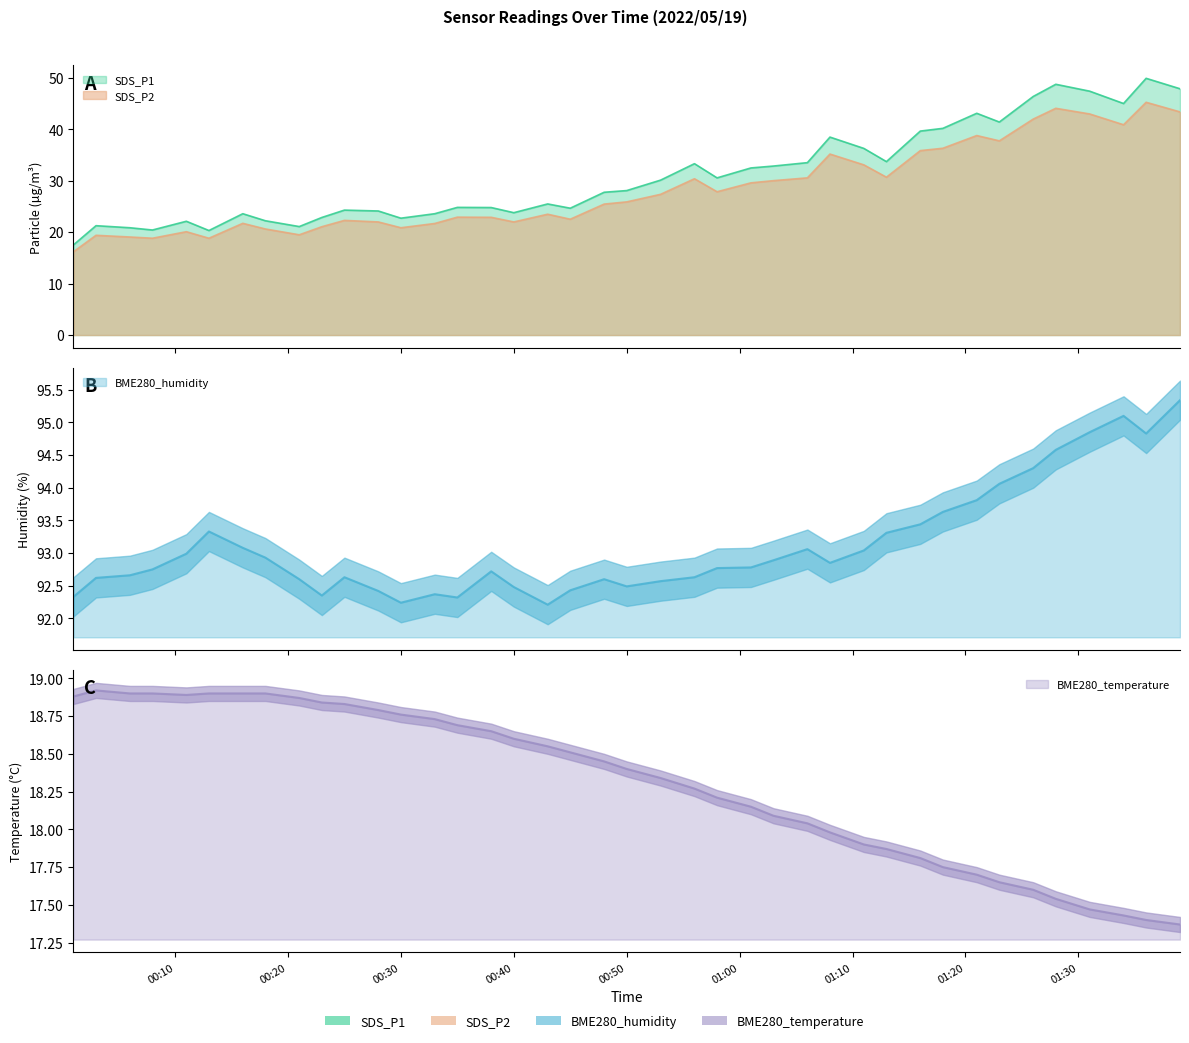

At which category is the sum across all series the highest?

2022/05/19 01:36